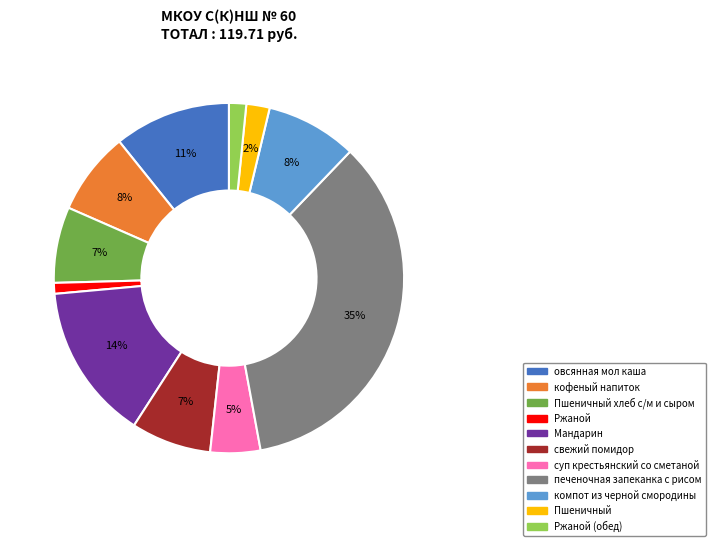

How many segments does this pie chart have?

11